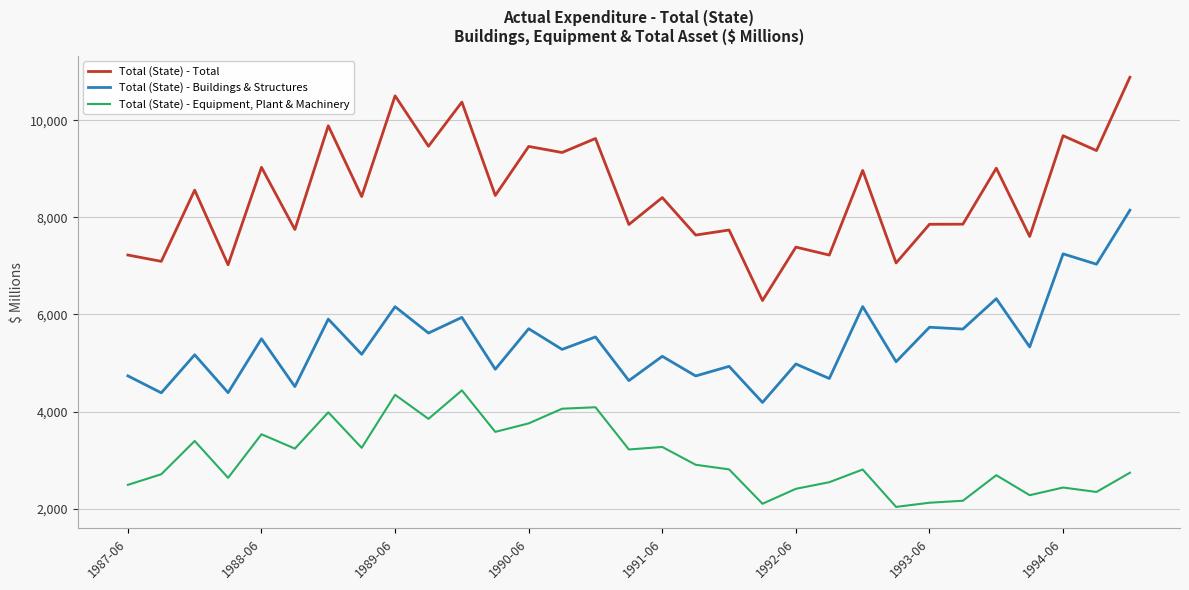

What is the greatest value displayed?

10887